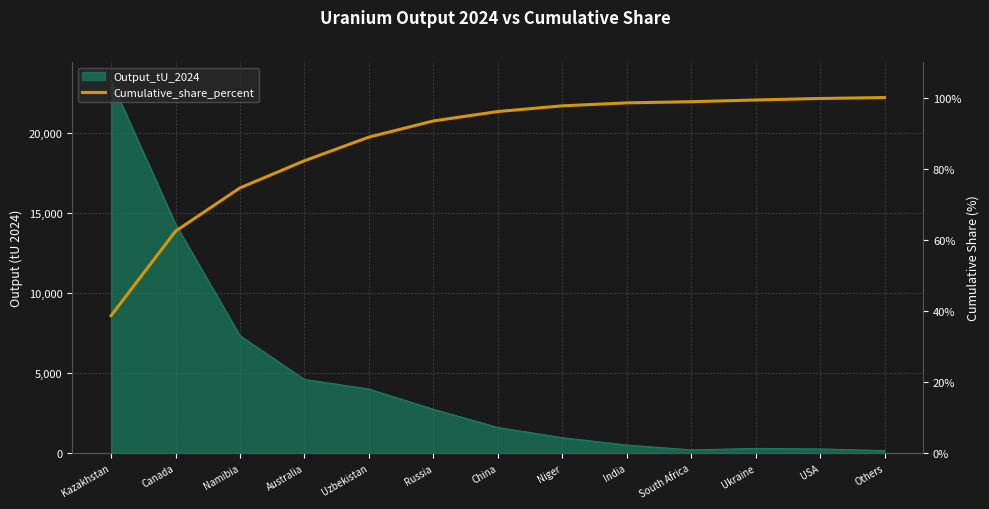

What is the label of the 6th point from the right?

Niger